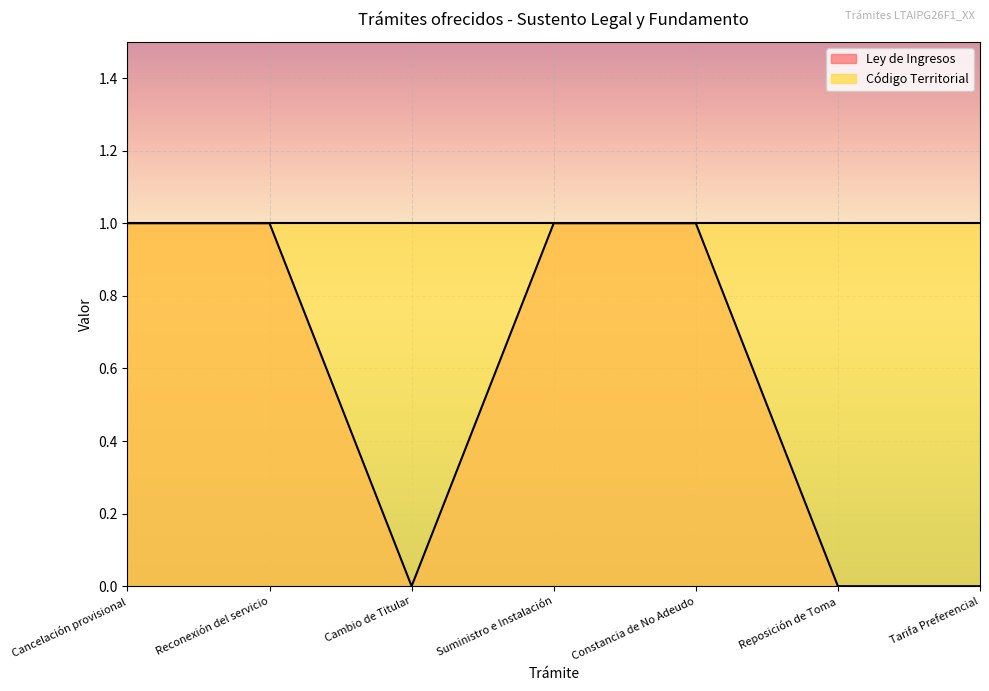

How many positive values are there?

4